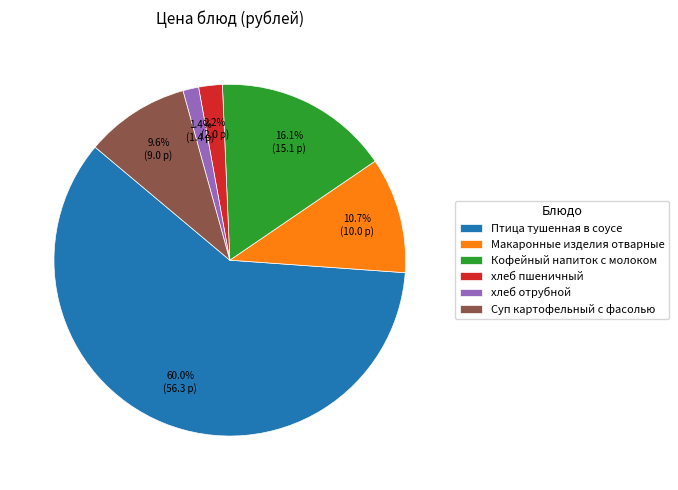

True or false: хлеб пшеничный accounts for 2% of the total.

True